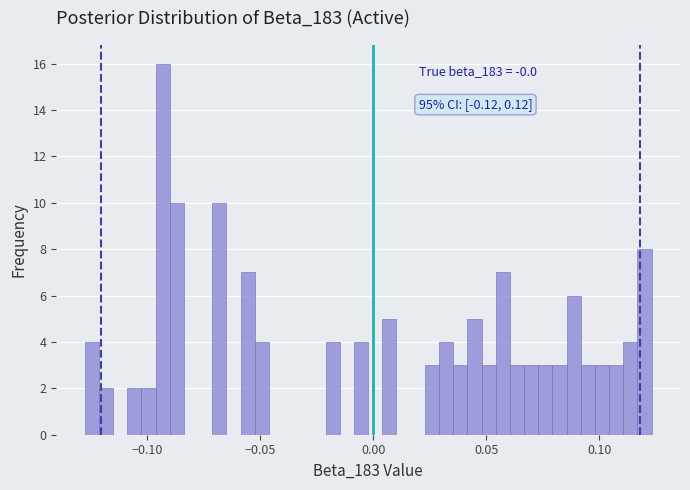

Read against the x-axis, roughly where is the centre of the tallest bar?

-0.095